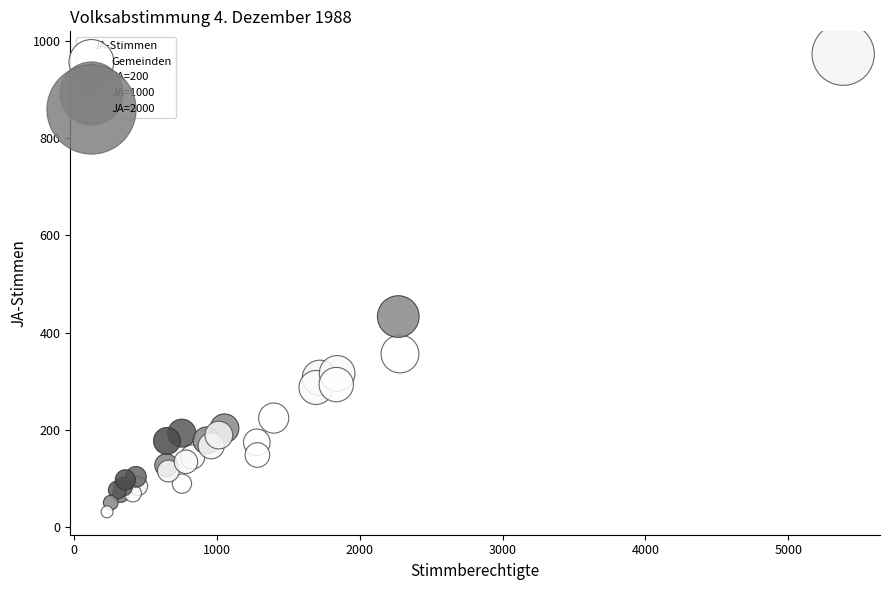

What Y value in the scatter plot is closest to 502?

433